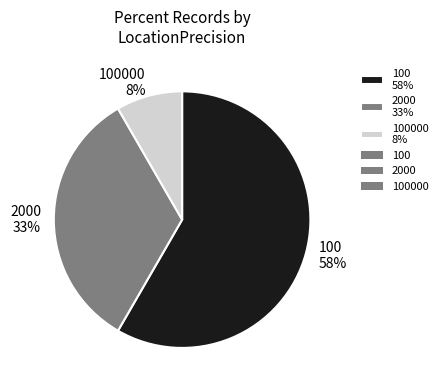

What percentage is the 2000 33% slice, to the nearest percent?

33%